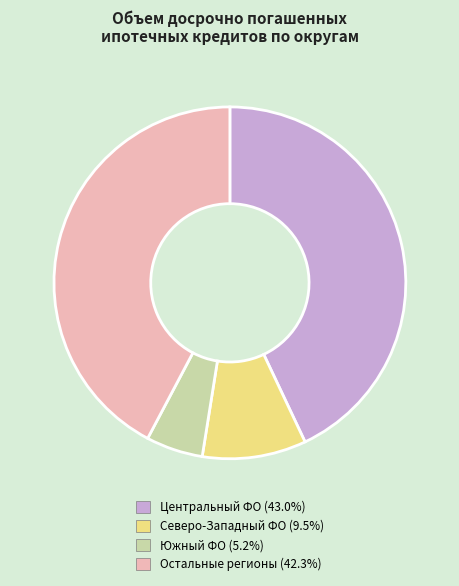

Is there a majority slice in this chart?

No